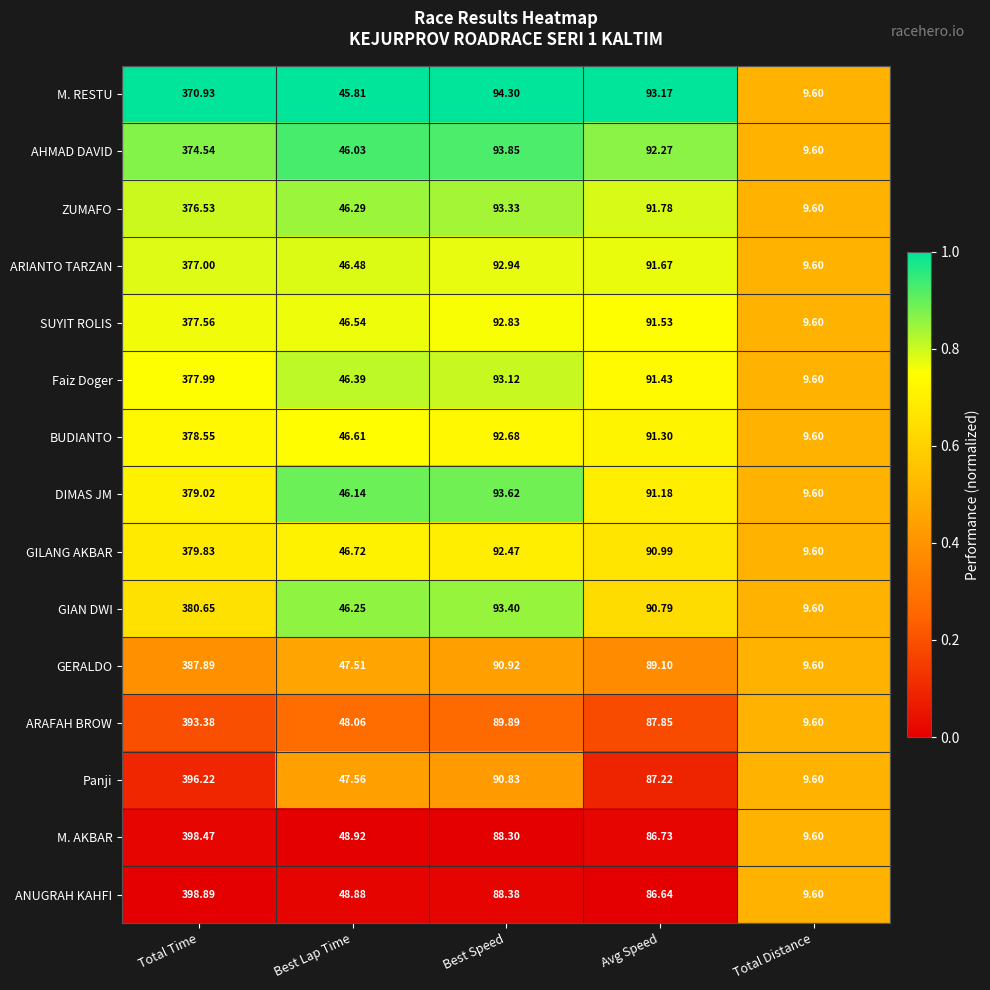

What is the maximum value shown in the chart?

398.9